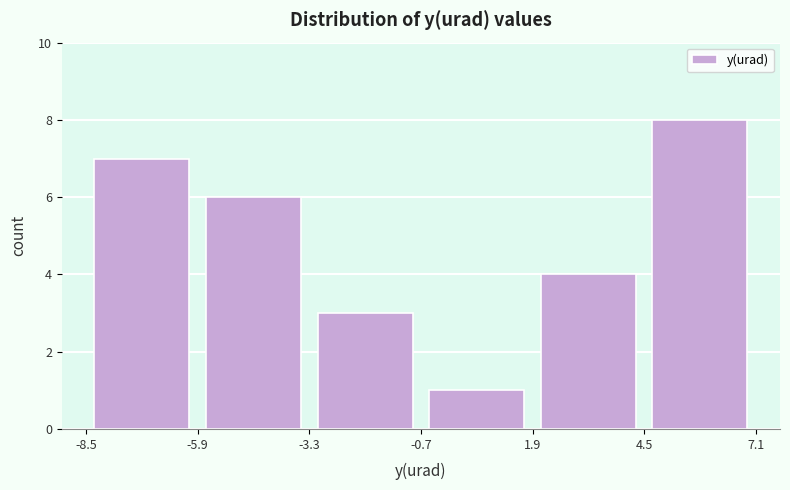

Reading left to right, list every bar in this chart as the range it spans on the x-axis followed by its height. The values are not printed on the chart, so give them approximately, as read against the axis.

-8.5 to -5.9: 7
-5.9 to -3.3: 6
-3.3 to -0.7: 3
-0.7 to 1.9: 1
1.9 to 4.5: 4
4.5 to 7.1: 8